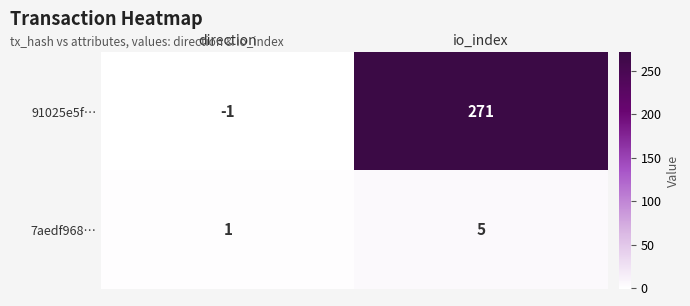

List the series in order of their peak value, highest first.

91025e5f…, 7aedf968…